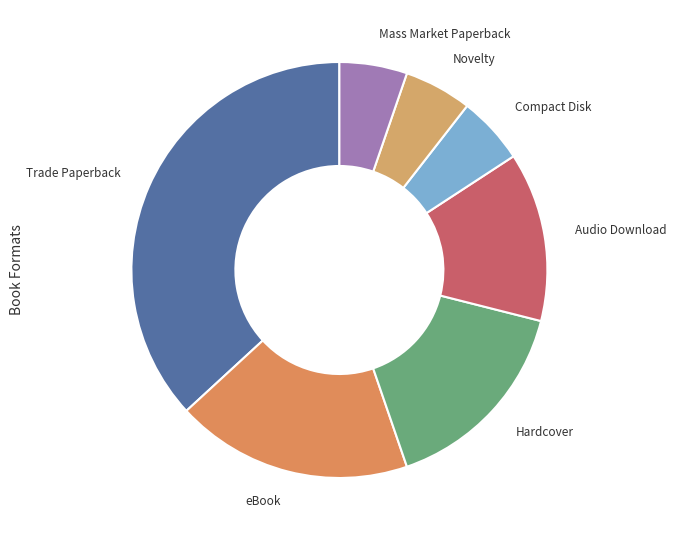

Is there any slice that represents more than half of the pie?

No